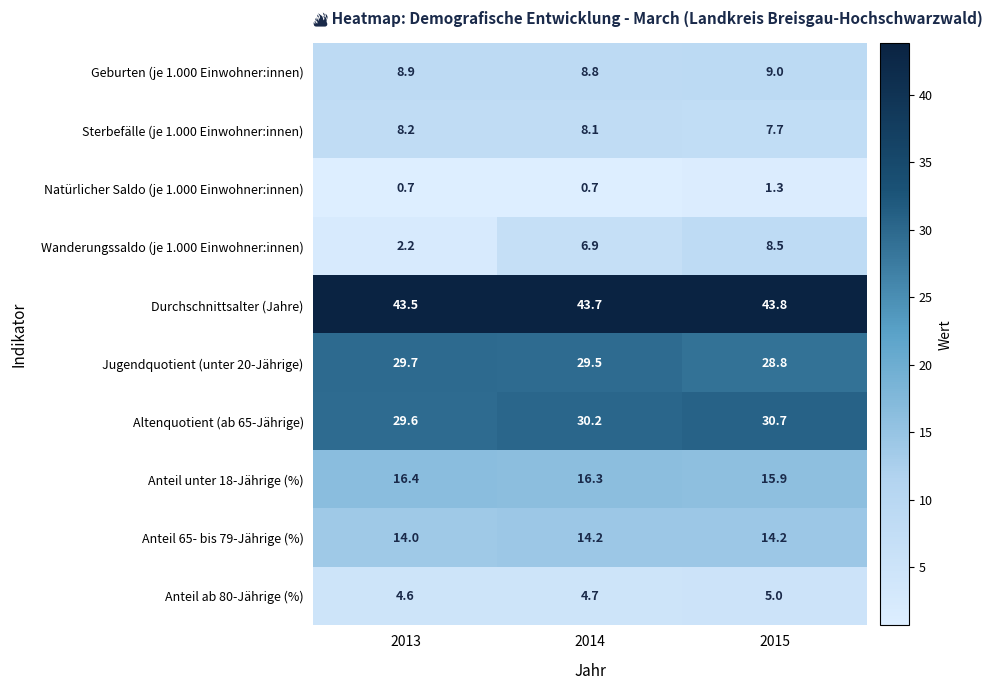

Which label corresponds to the largest value in the chart?

2015